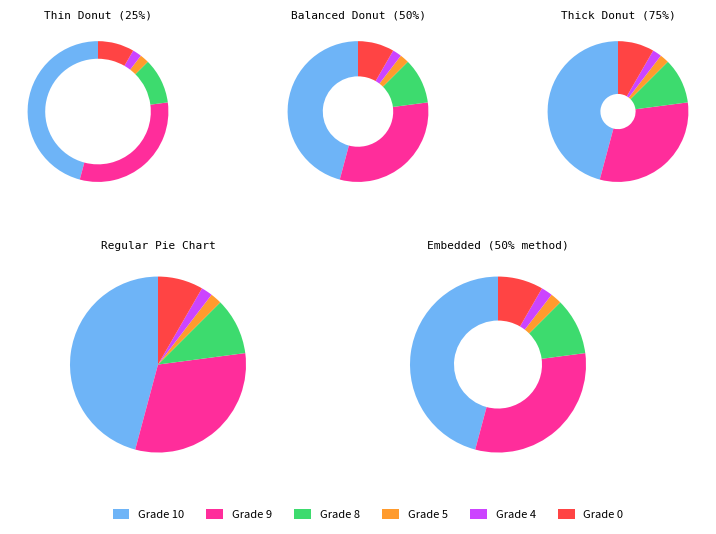

Count the number of slices in the pie.

6